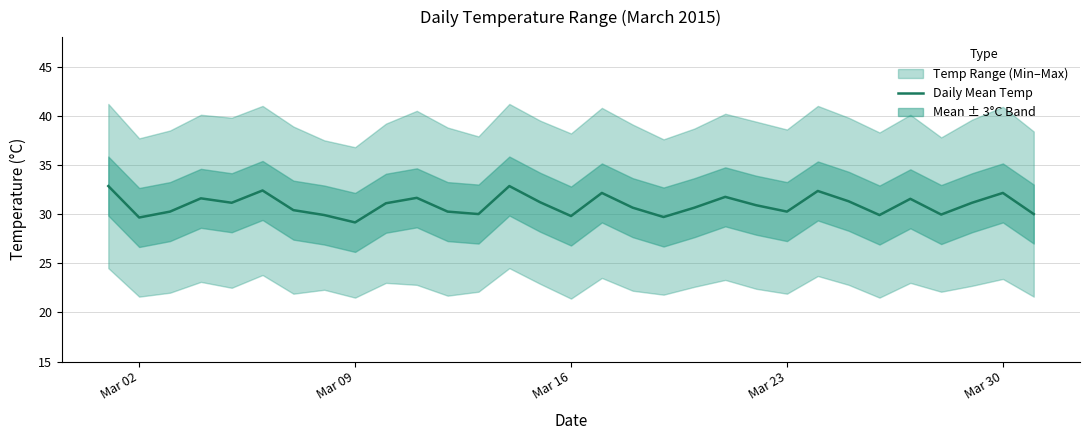

How many points are lower than both their immediate neighbors (excluding endpoints)?

9